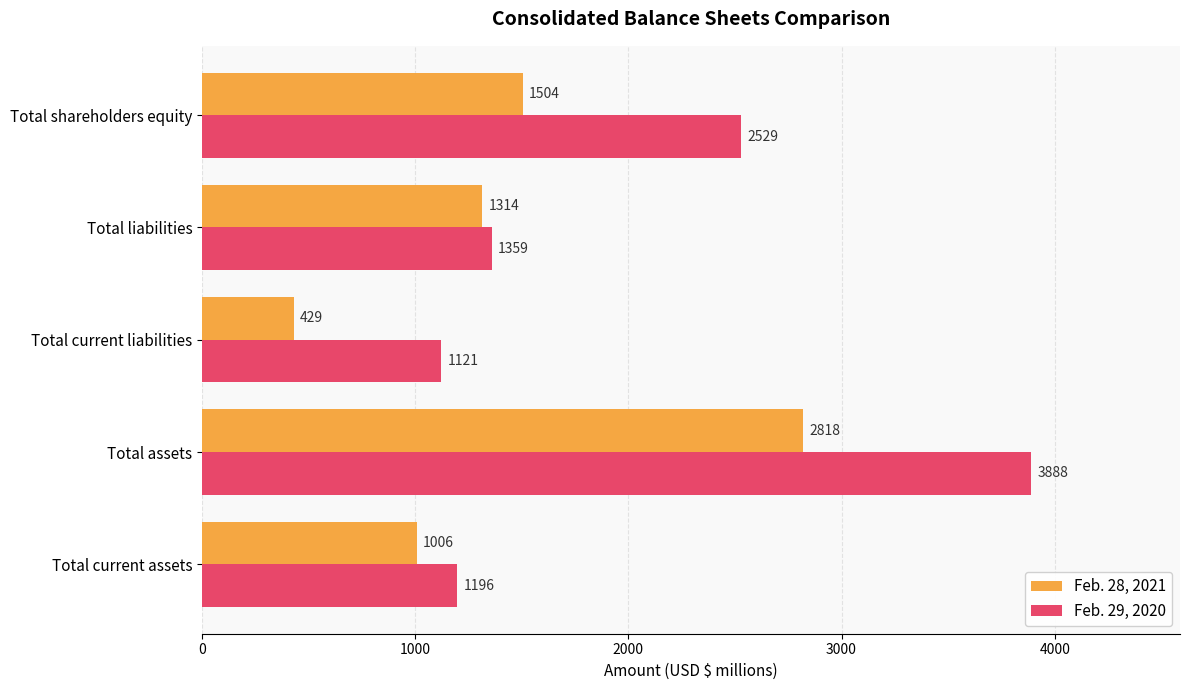

At which category is the sum across all series the highest?

Total assets